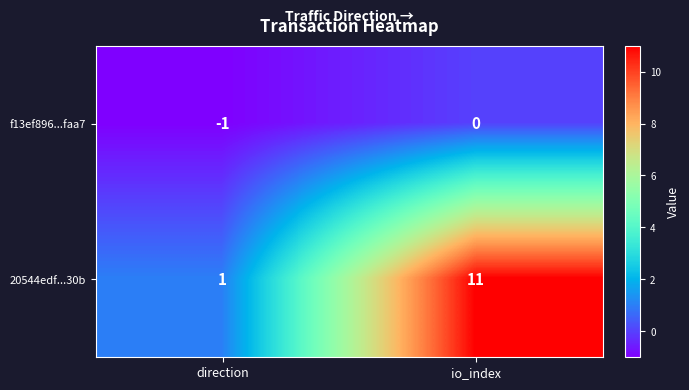

At which category is the sum across all series the highest?

io_index